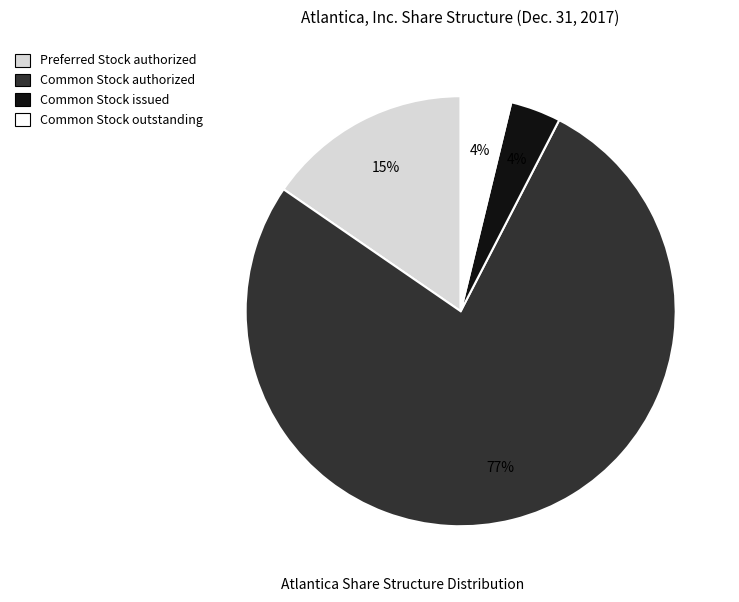

Is there a majority slice in this chart?

Yes